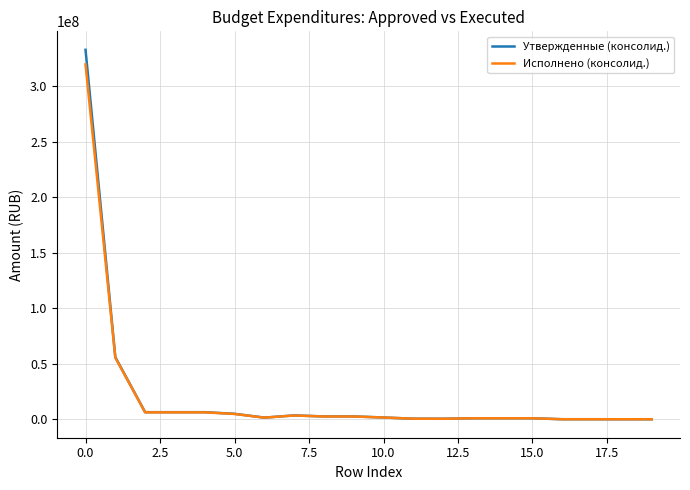

Which series has the widest spread of values?

Утвержденные (консолид.)